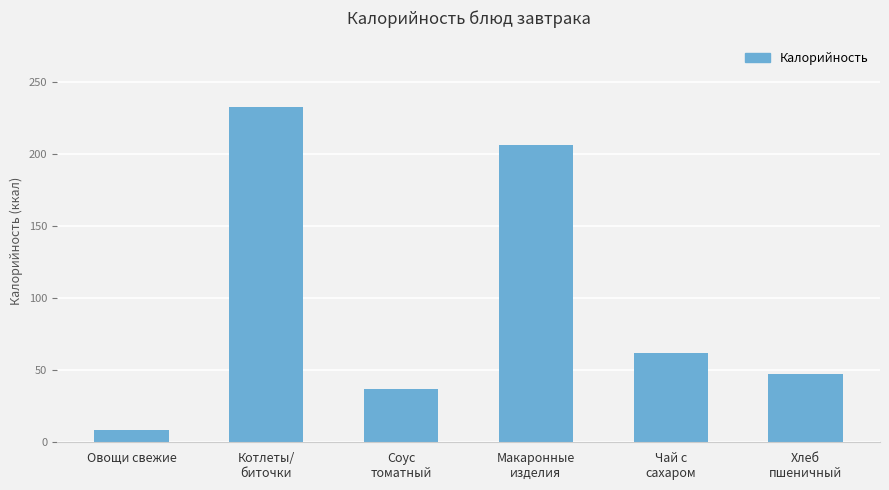

What is the difference between the maximum and minimum values?

223.8